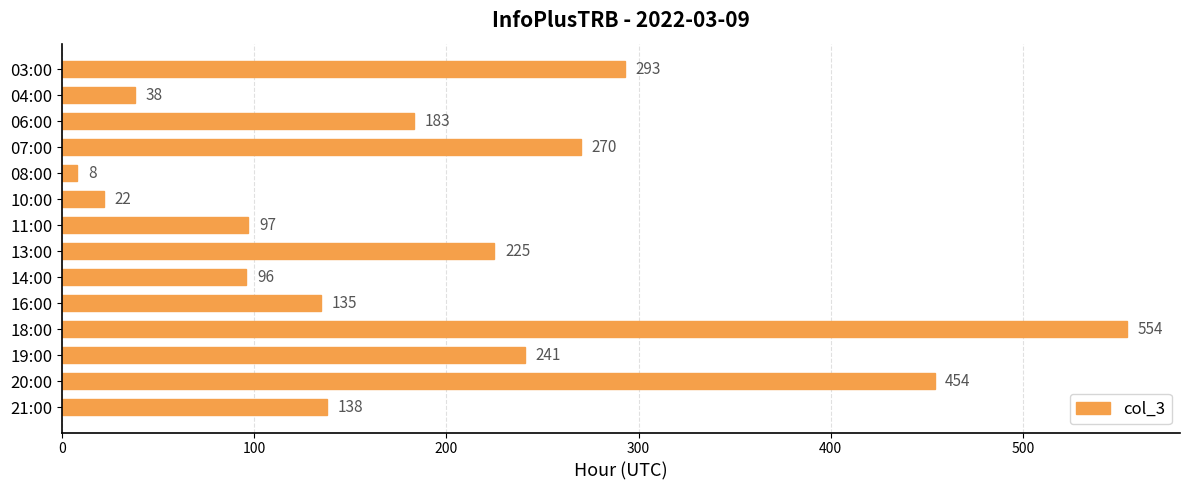

True or false: the data shows 22 at 10:00.

True